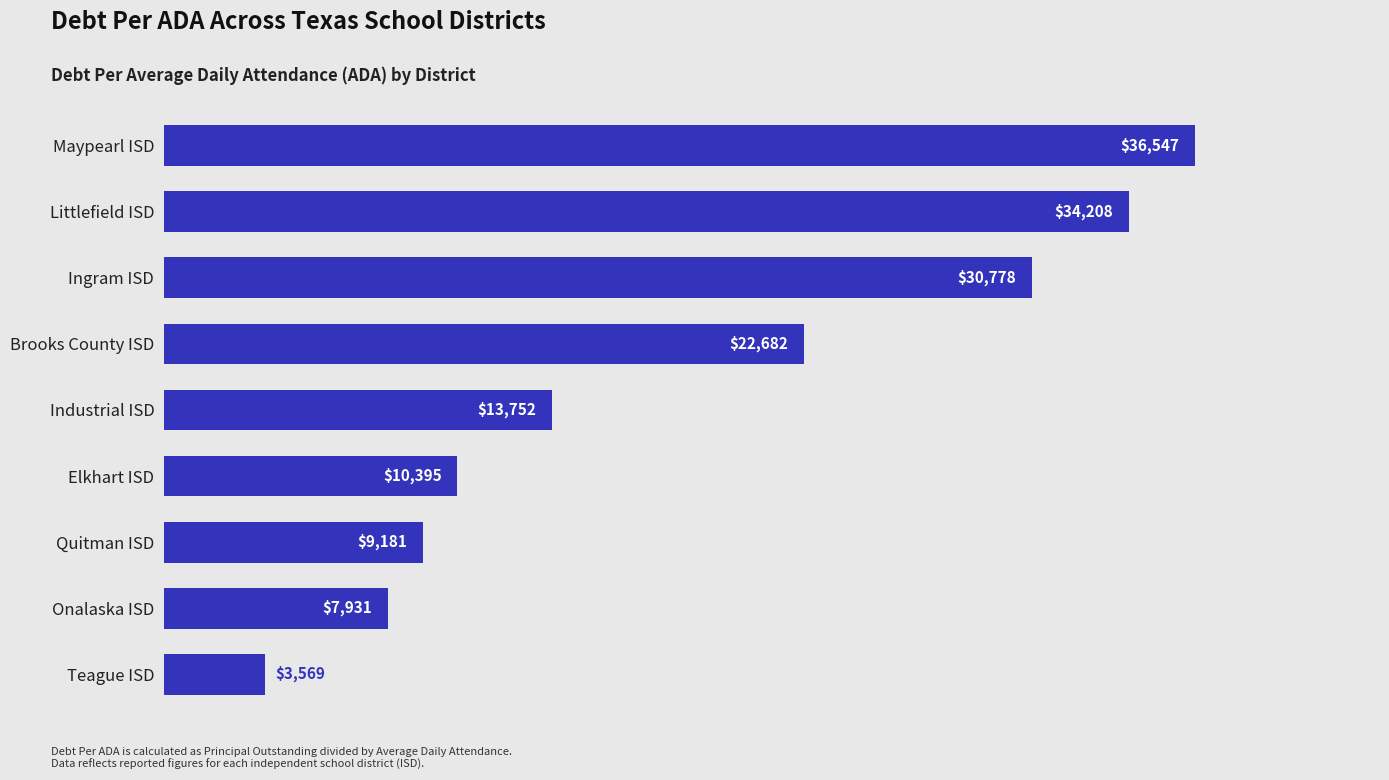

Read the value at Ingram ISD.

30778.1